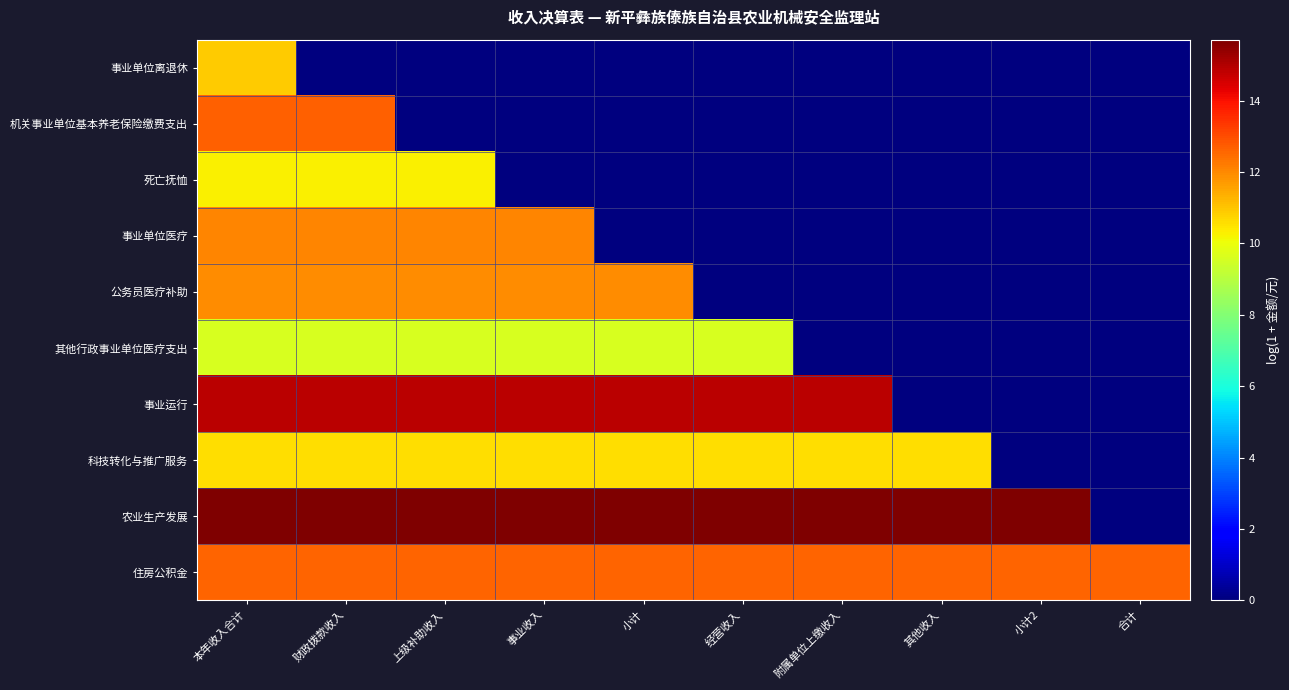

Which category has the lowest value across all series?

财政拨款收入